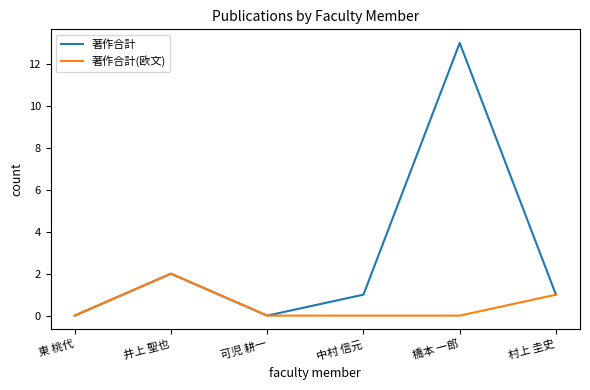

List the series in order of their overall mean, highest first.

著作合計, 著作合計(欧文)